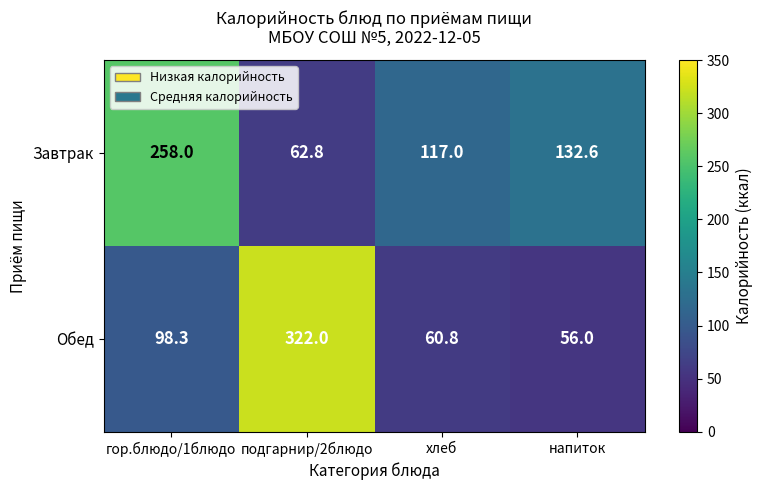

What is the difference between the highest and lowest values at напиток?

76.6